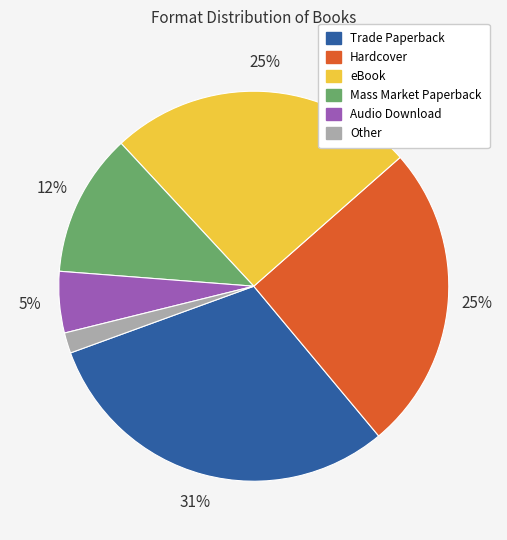

The eBook slice represents 18% of the pie. True or false?

False